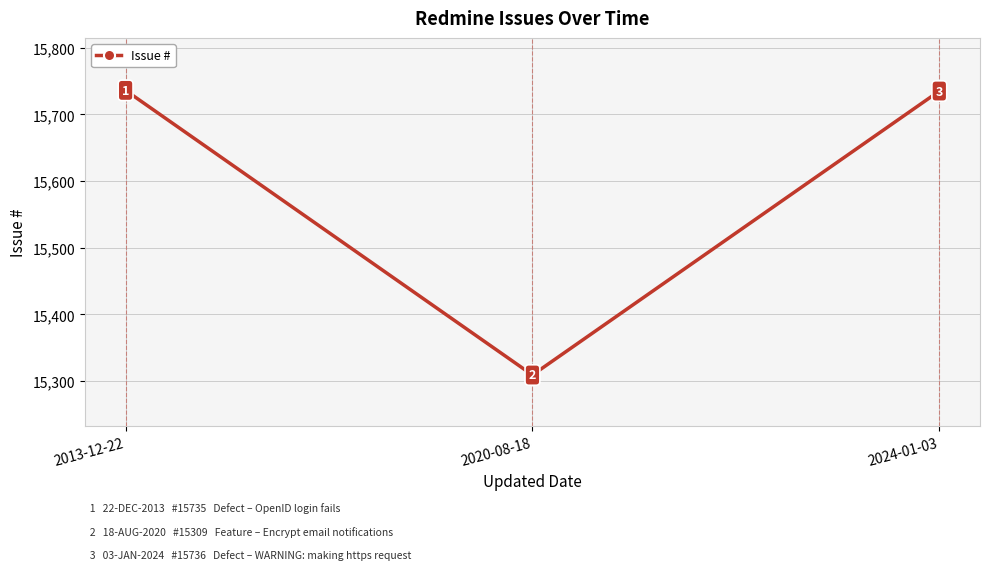

Between 2024-01-03 and 2013-12-22, which is larger?

2013-12-22